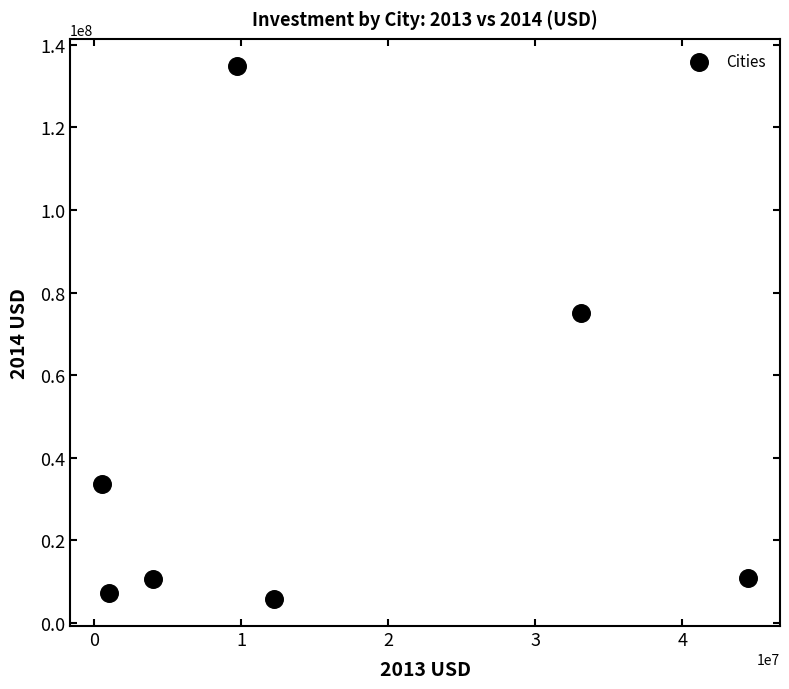

What is the average Y value?

39736581